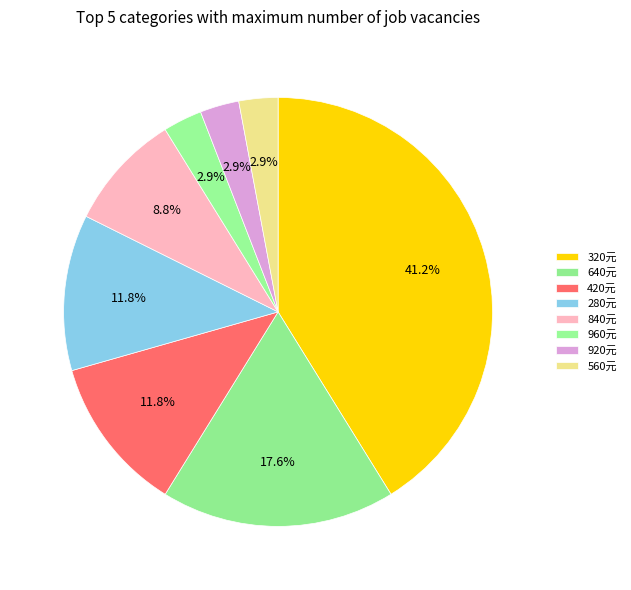

To the nearest percent, what is the average slice percentage?

12%